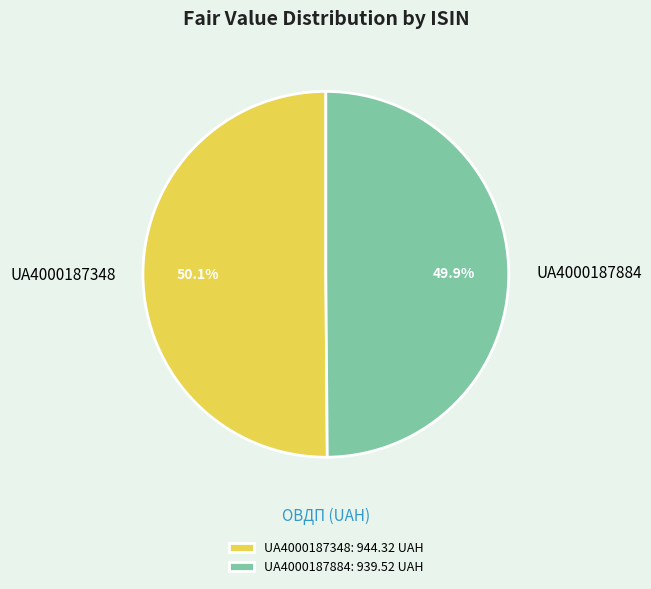

Is there any slice that represents more than half of the pie?

Yes